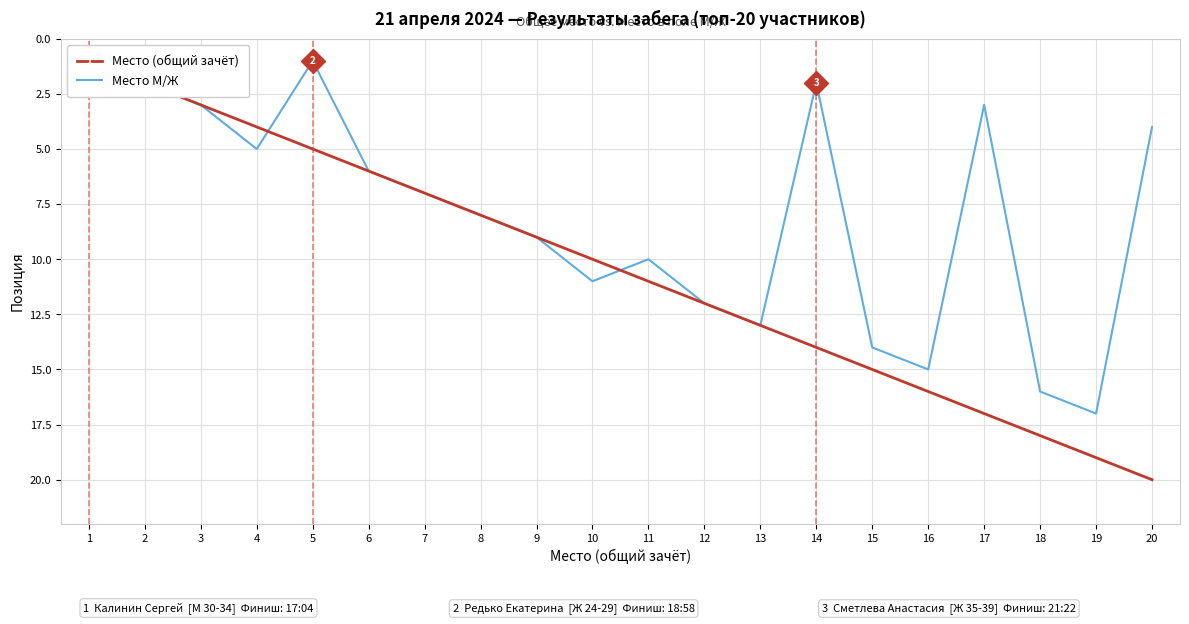

Reading right to left, transcribe all the data shown in this chart.

Место (общий зачёт): 20=20	19=19	18=18	17=17	16=16	15=15	14=14	13=13	12=12	11=11	10=10	9=9	8=8	7=7	6=6	5=5	4=4	3=3	2=2	1=1
Место М/Ж: 20=4	19=17	18=16	17=3	16=15	15=14	14=2	13=13	12=12	11=10	10=11	9=9	8=8	7=7	6=6	5=1	4=5	3=3	2=2	1=1